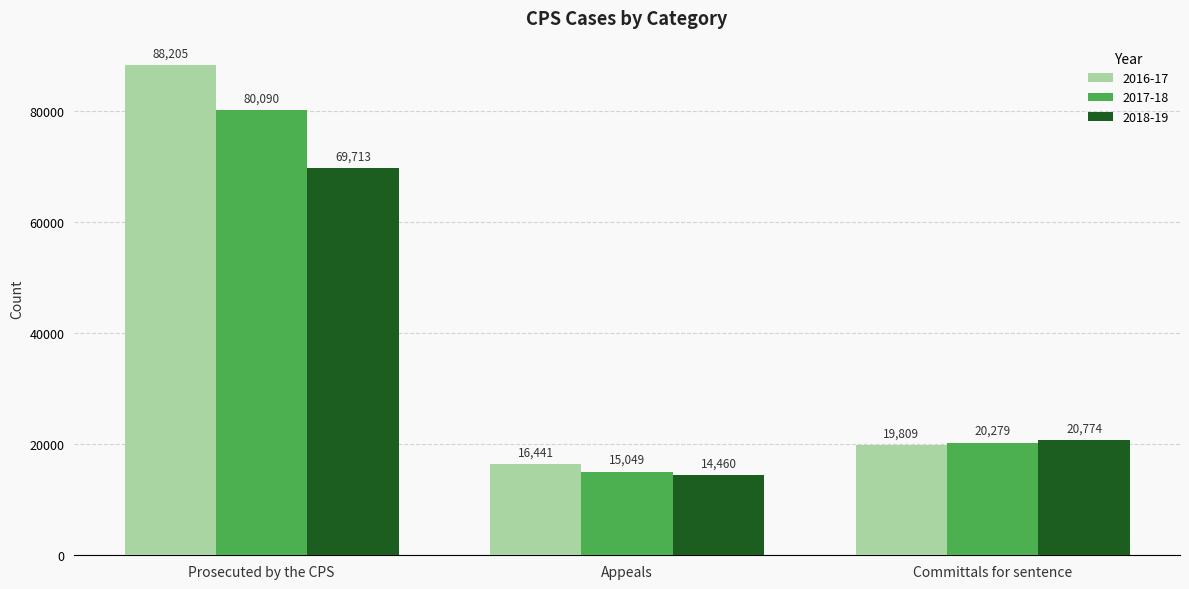

At which label is 2018-19 closest to 42086?

Committals for sentence